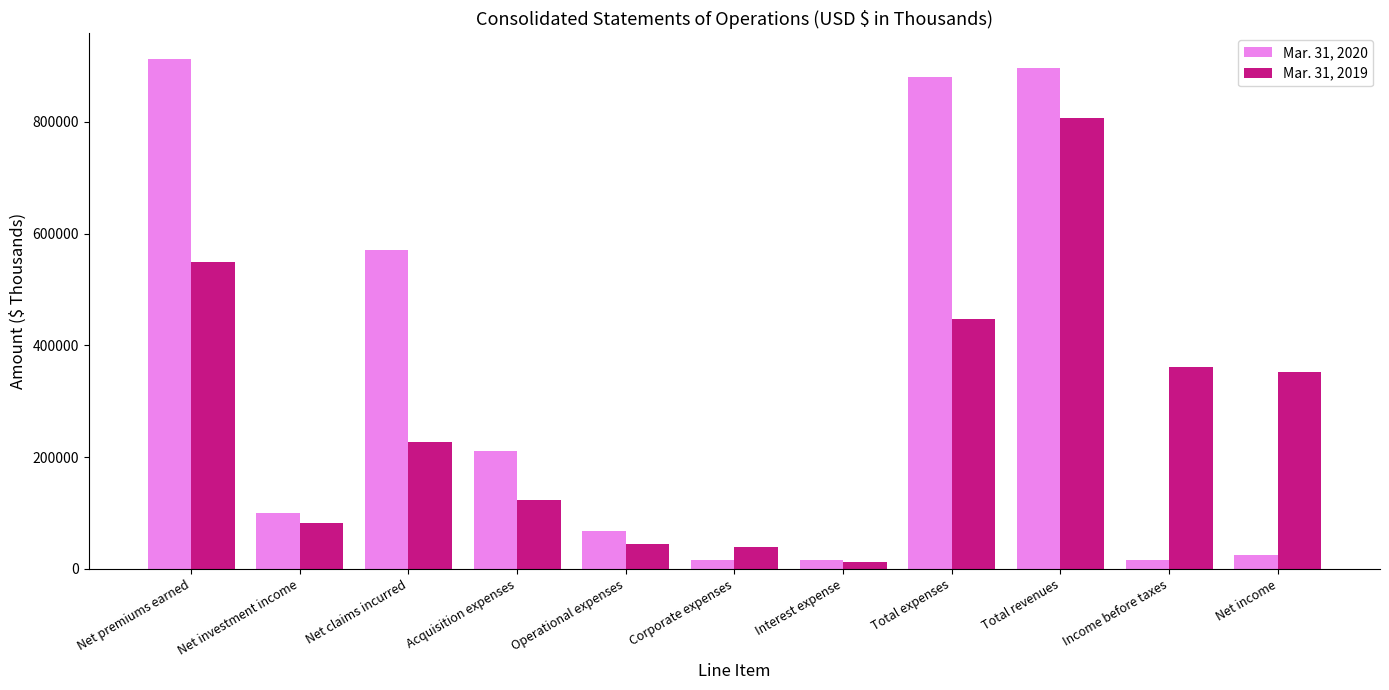

At which label does Mar. 31, 2019 reach its peak?

Total revenues